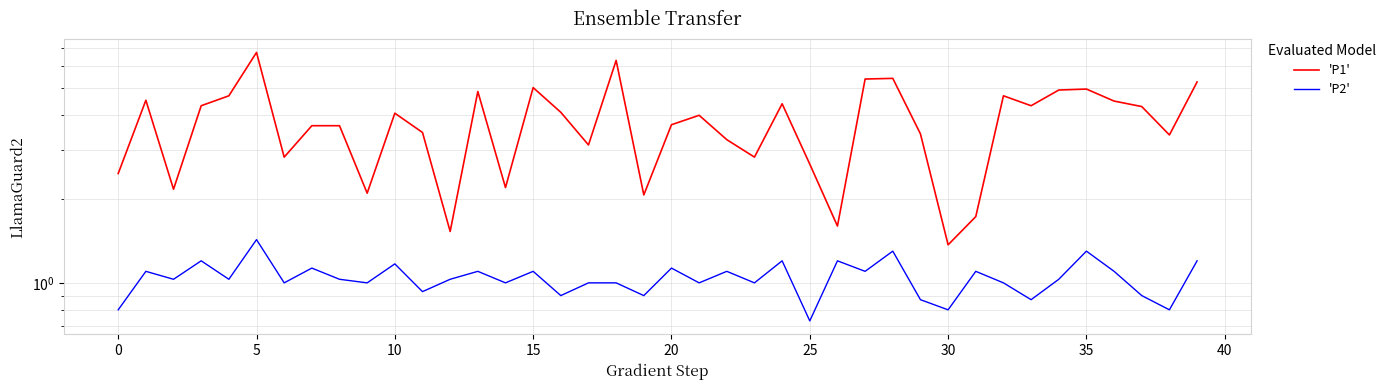

Between 23 and 39, which is larger?

39